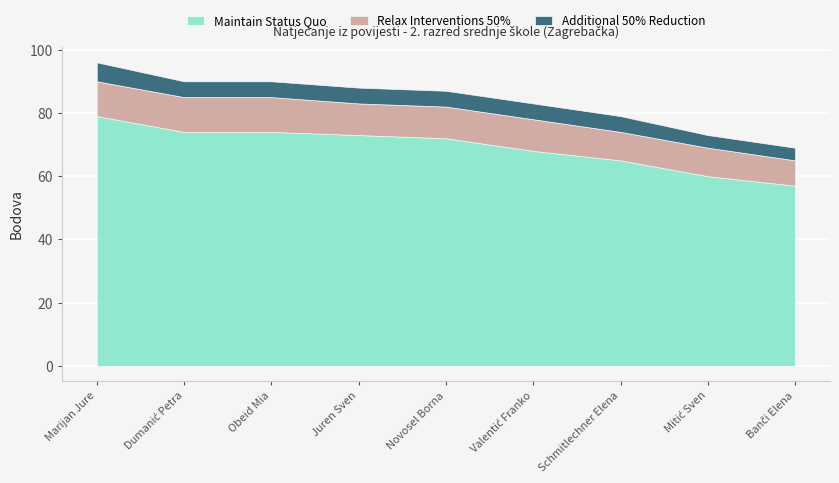

At which label does Bodova reach its minimum?

Banči Elena